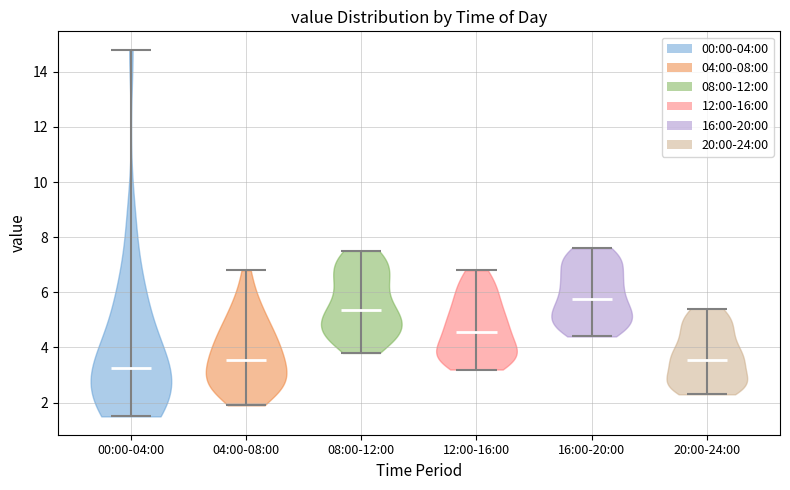

Reading left to right, read every violin against the y-axis: where its median line is, and the lowest and highest points it reaches. The values are not printed on the chart, so give them approximately, as read against the axis.

00:00-04:00: median line 3.2, lowest point 1.6, highest point 14.8
04:00-08:00: median line 3.6, lowest point 2.0, highest point 6.8
08:00-12:00: median line 5.4, lowest point 3.8, highest point 7.6
12:00-16:00: median line 4.6, lowest point 3.2, highest point 6.8
16:00-20:00: median line 5.8, lowest point 4.4, highest point 7.6
20:00-24:00: median line 3.6, lowest point 2.4, highest point 5.4